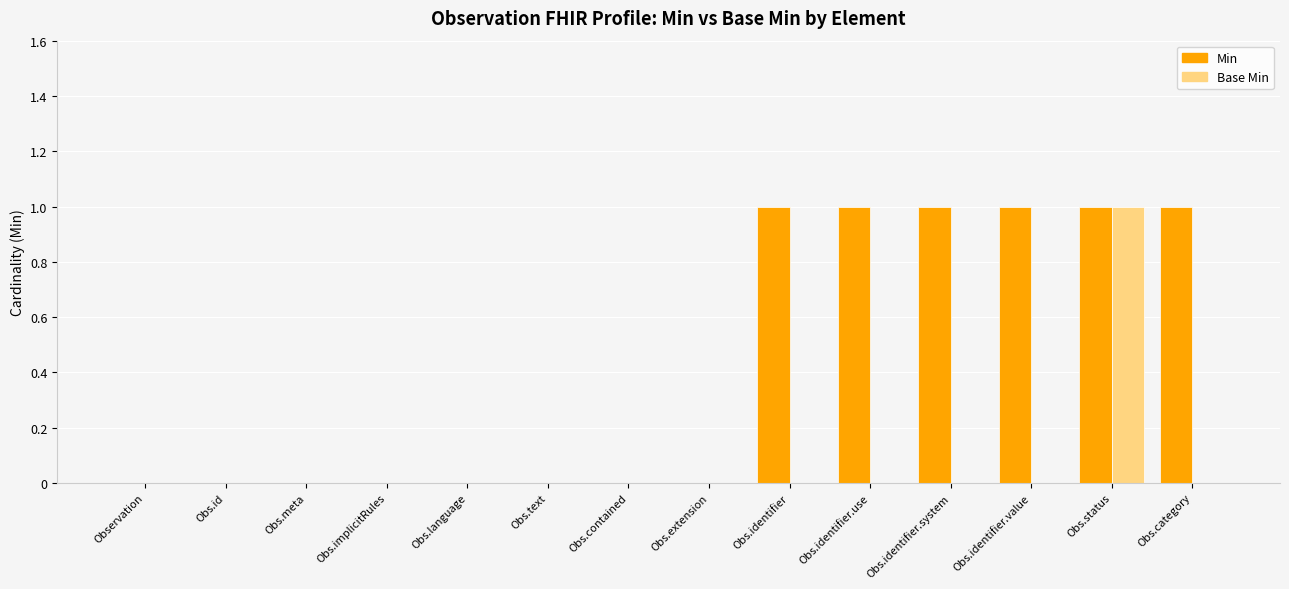

Which series changed the most between Obs.language and Obs.identifier?

Min